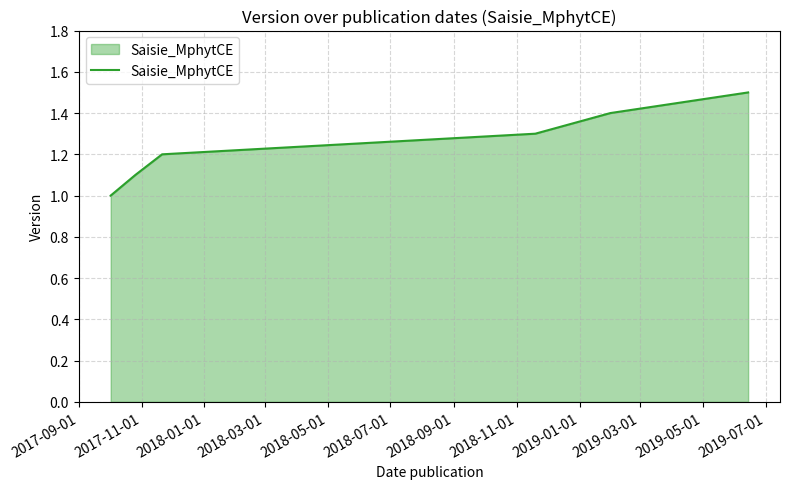

What is the greatest value displayed?

1.5